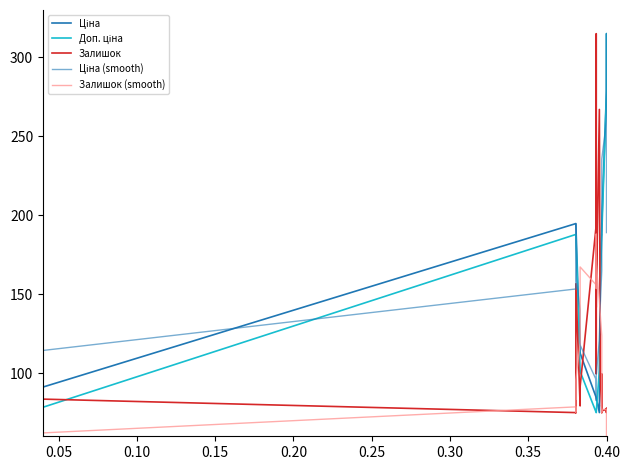

Which series ends up on top after the final intersection of Доп. ціна and Ціна (smooth)?

Доп. ціна